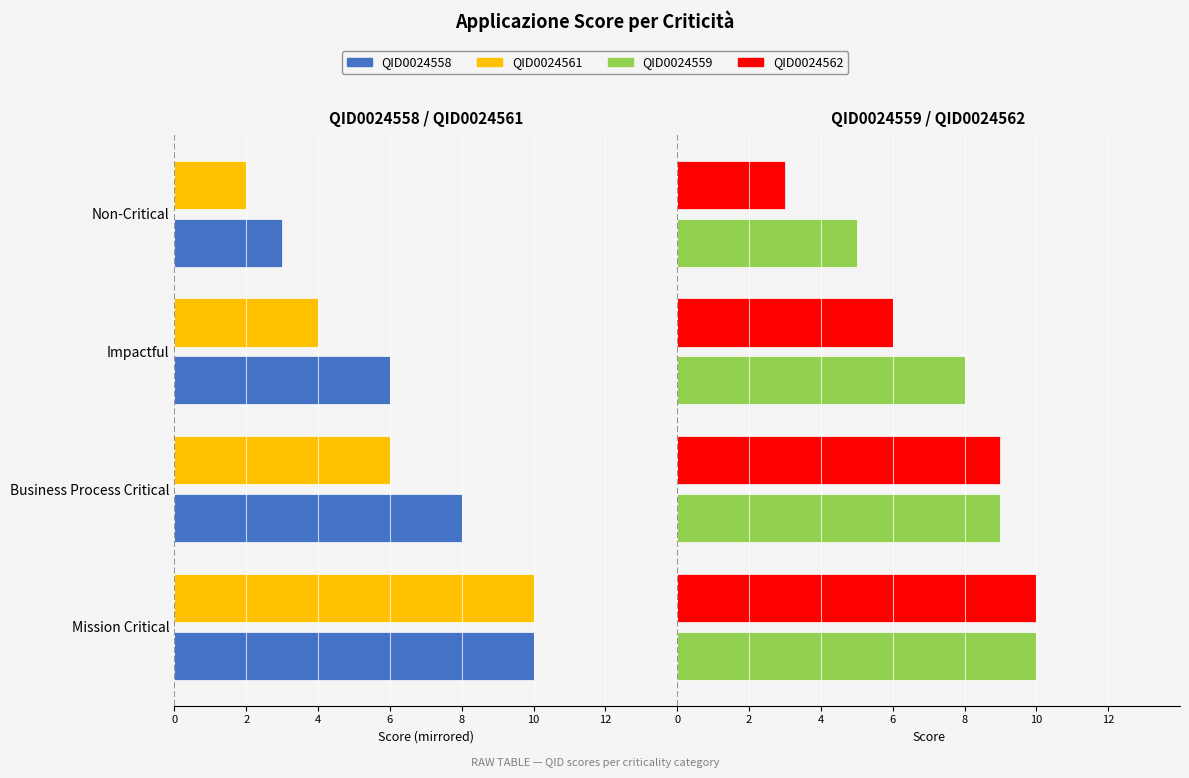

What is the sum of all QID0024559 values?

32